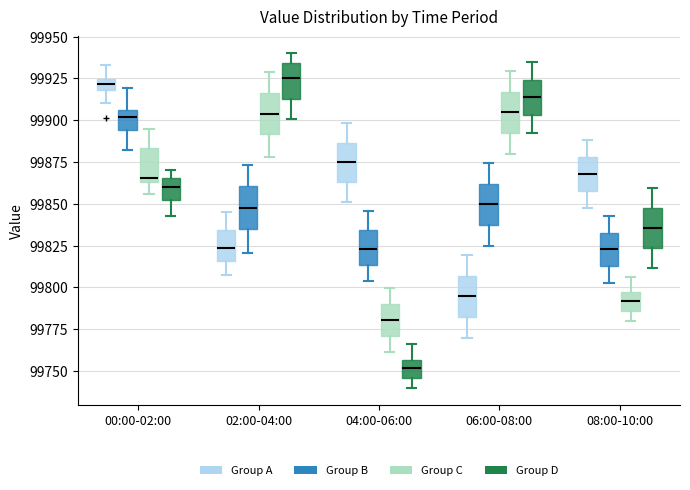

Which box has the lowest median line?

04:00-06:00 (Group D)